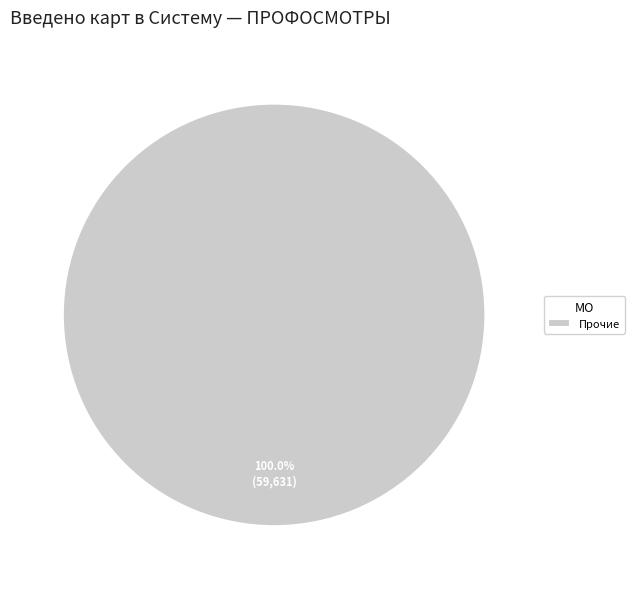

Rank the categories by value from highest to lowest.

Прочие